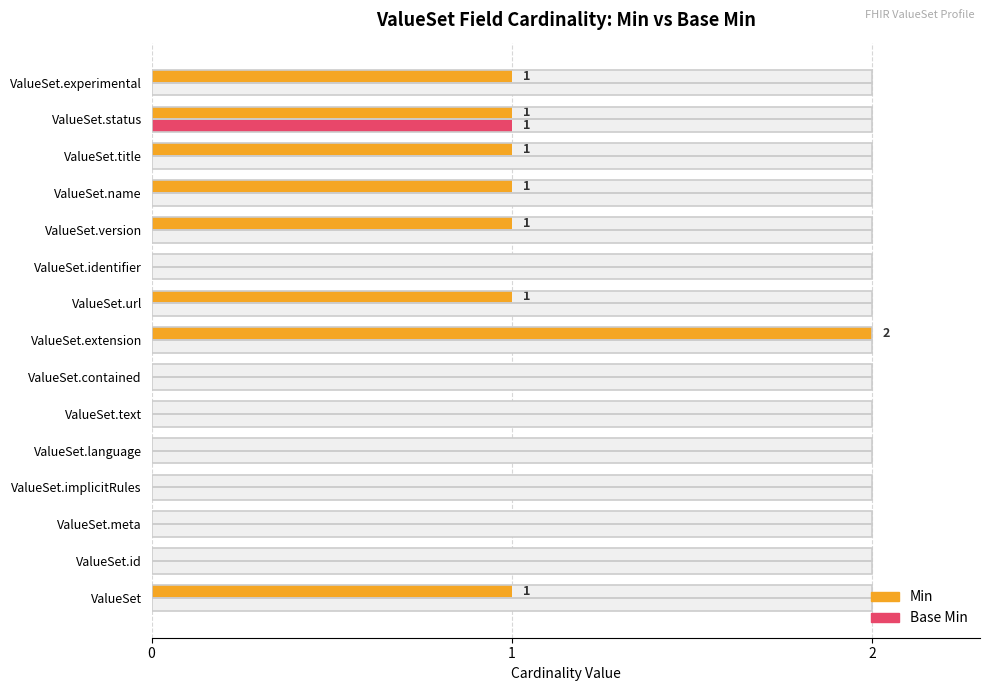

What is the sum of all Min values?

9